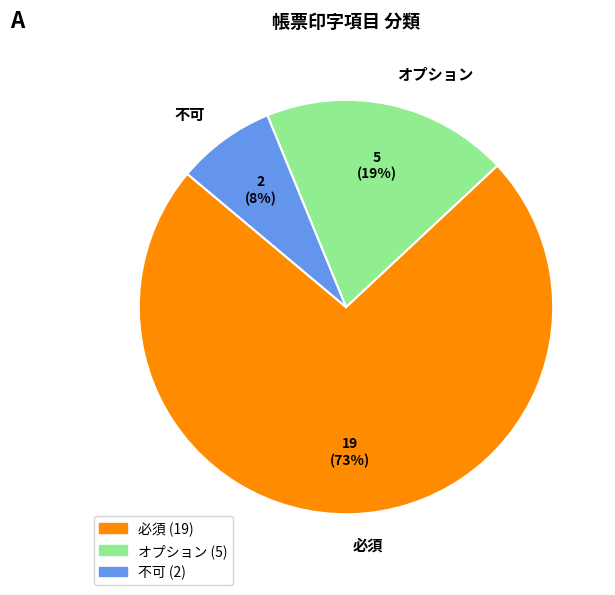

What is the largest slice in the pie chart?

必須